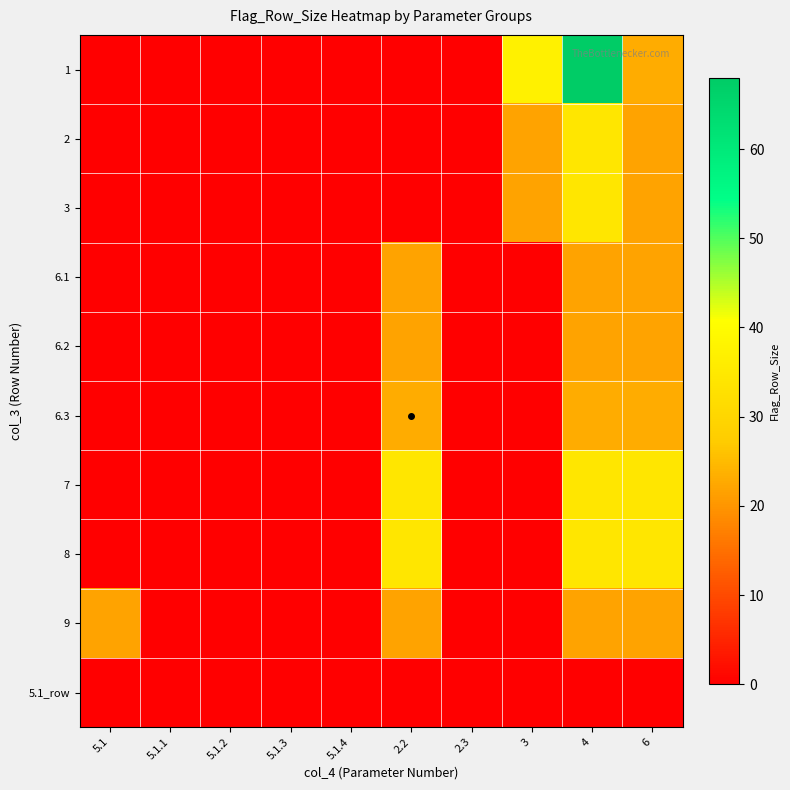

Between 2.2 and 3, which series saw the biggest shift?

1